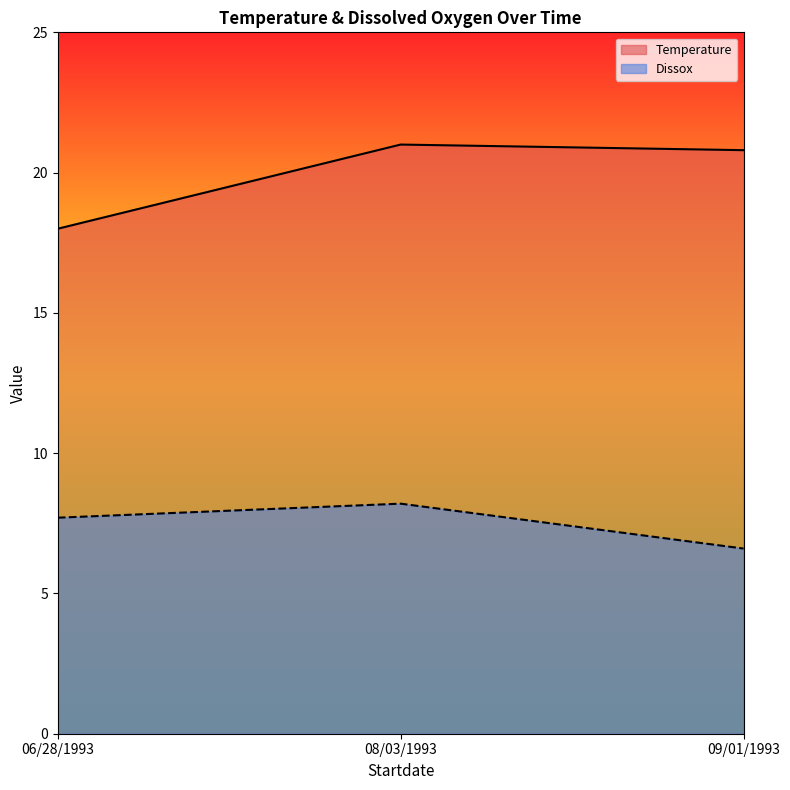

List the series in order of their peak value, lowest first.

Dissox, Temperature